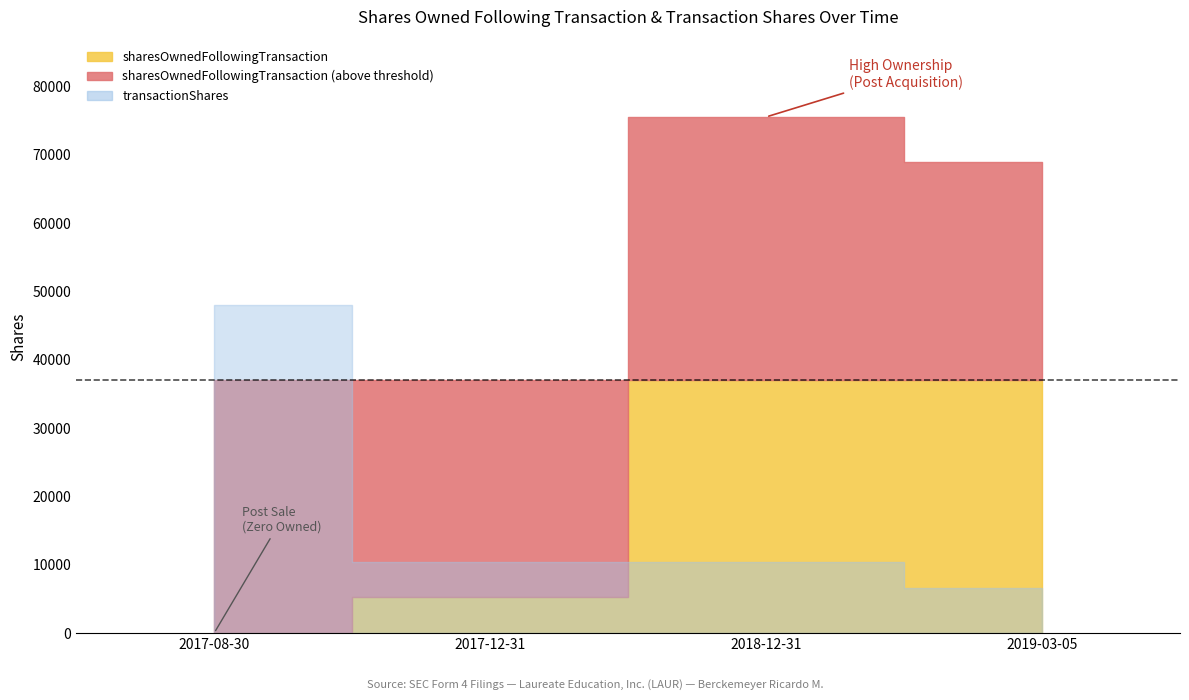

Rank the categories by transactionShares value from highest to lowest.

2017-08-30, 2017-12-31, 2018-12-31, 2019-03-05